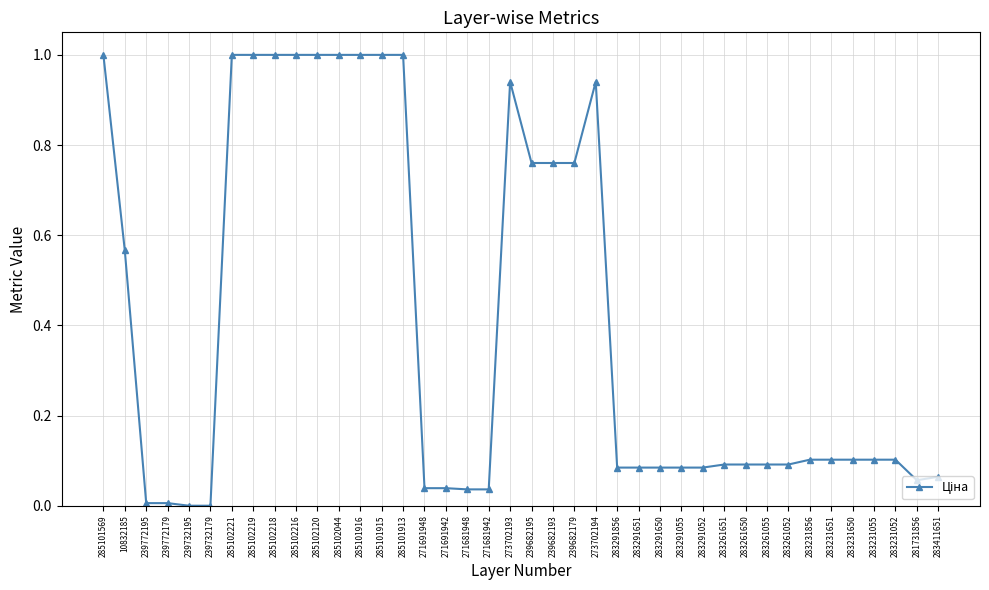

True or false: there are more than 1 points higher than both neighbors.

True